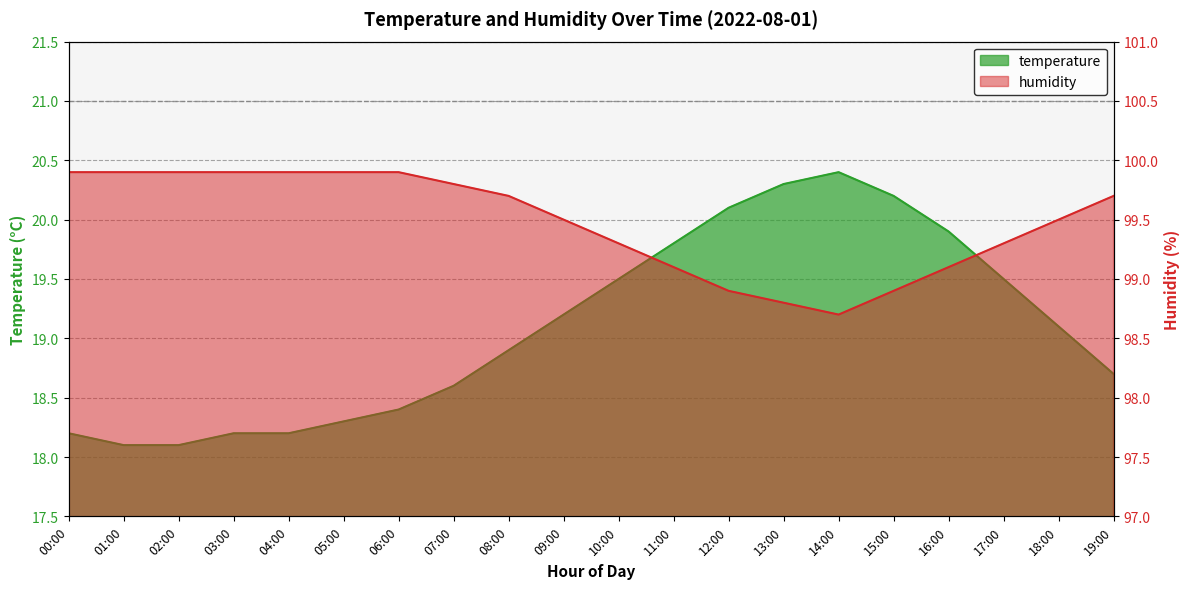

What is the average value of the temperature series?

19.1